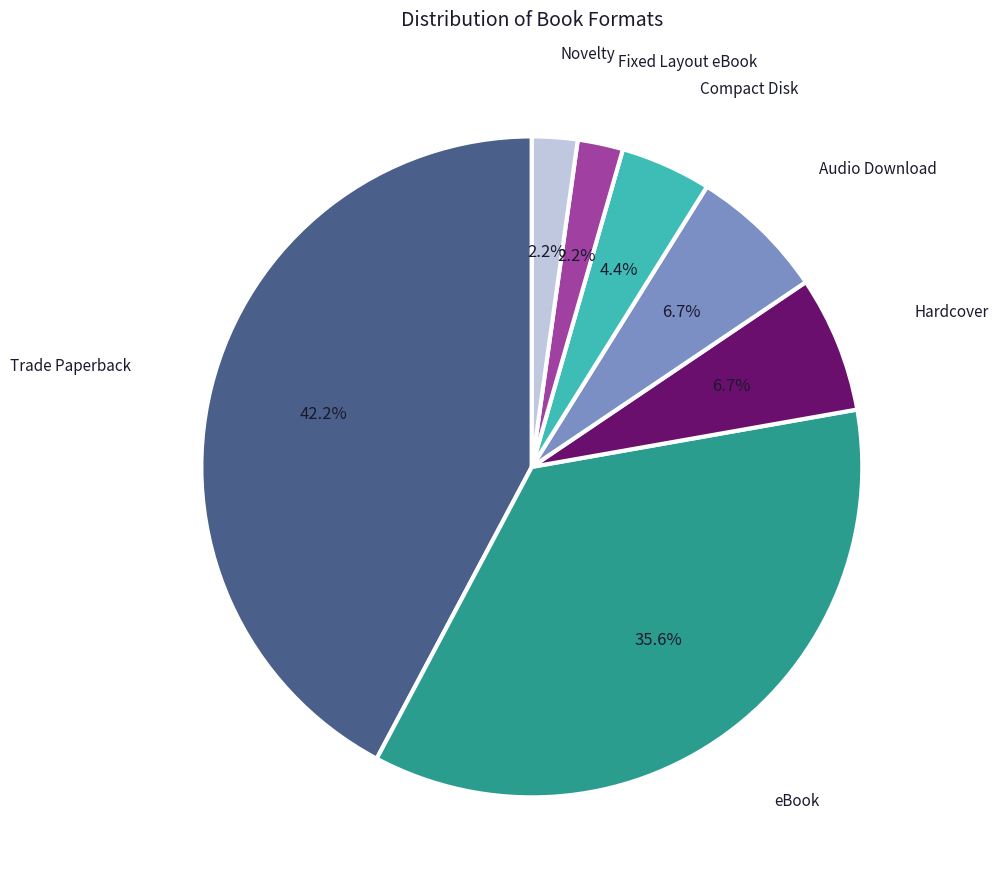

Is there a majority slice in this chart?

No